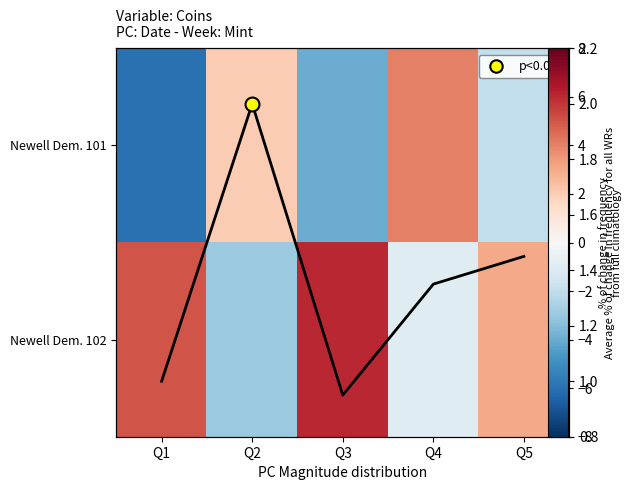

Which series changed the most between Q1 and Q5?

Newell Dem. 101